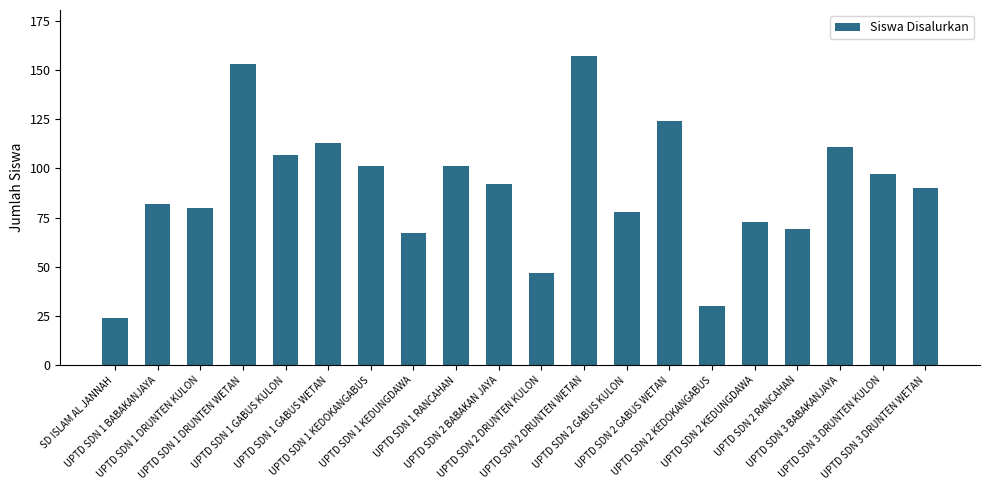

How many series are shown in this chart?

1